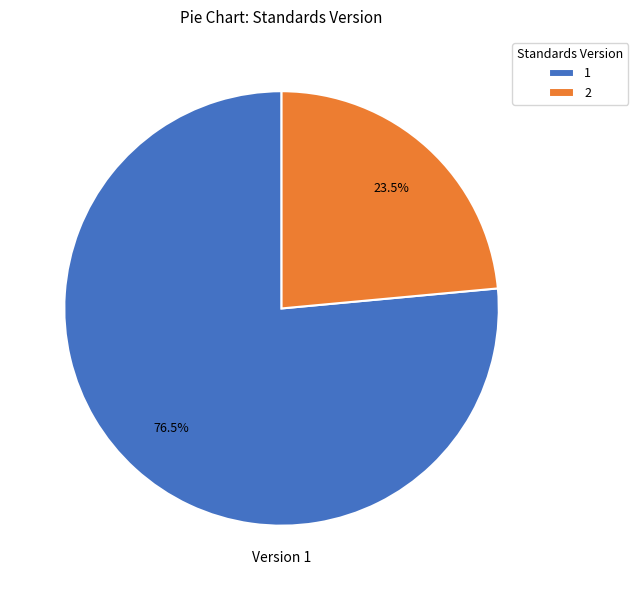

Which slice is the smallest?

2